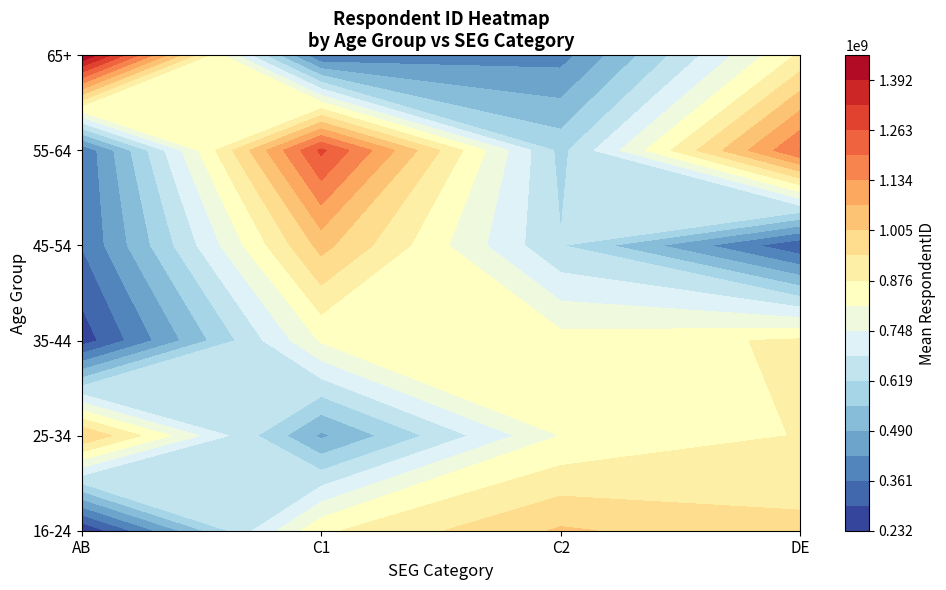

What is the average value of the 25-34 series?

797710921